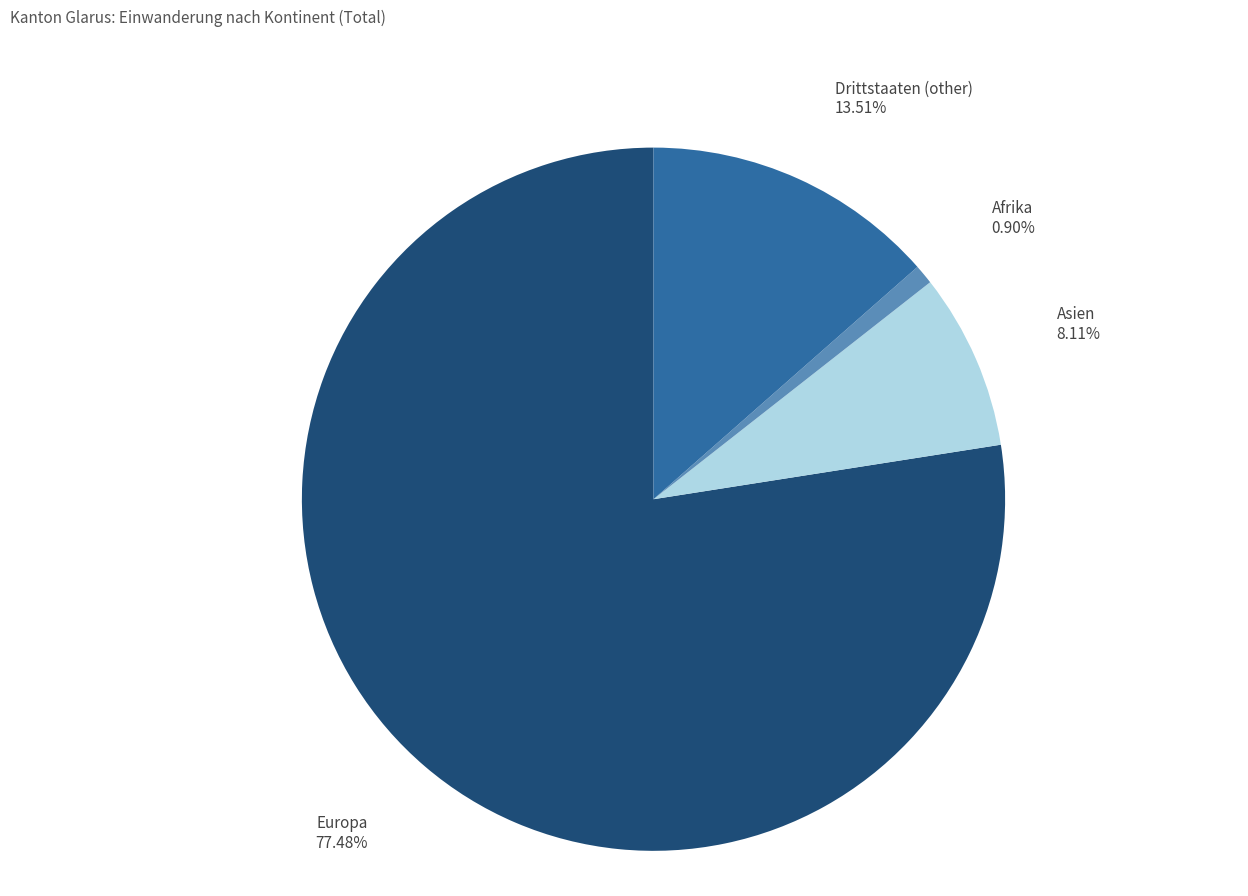

How many segments does this pie chart have?

4